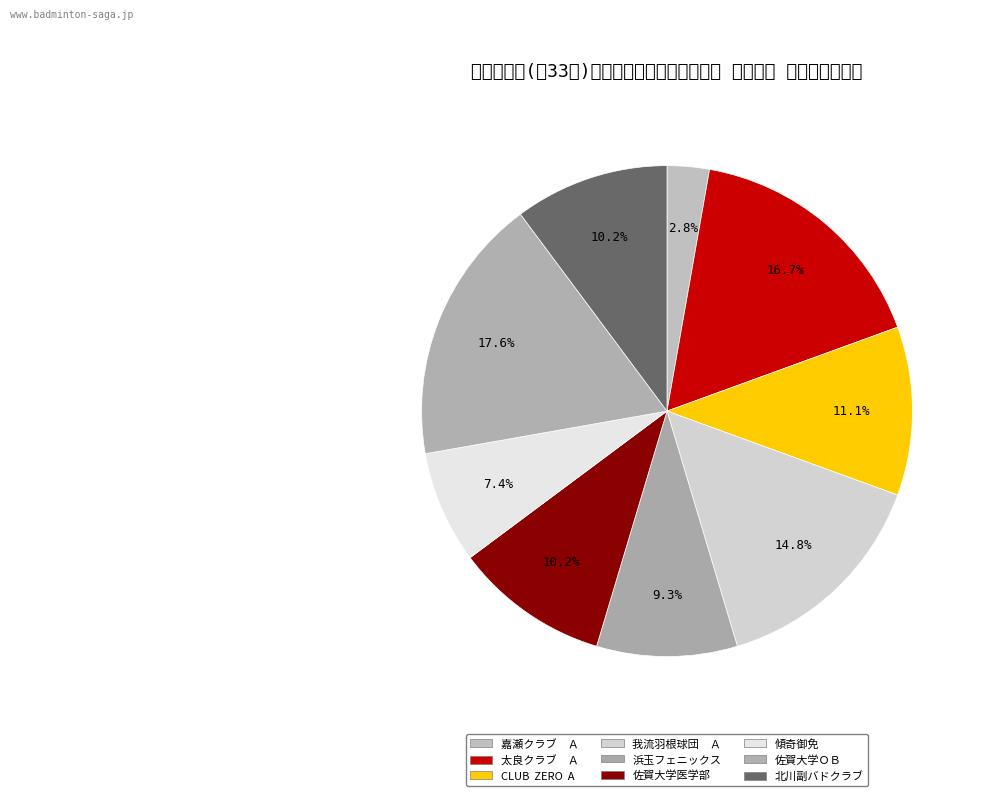

Which category has the smallest portion of the pie?

嘉瀬クラブ　Ａ